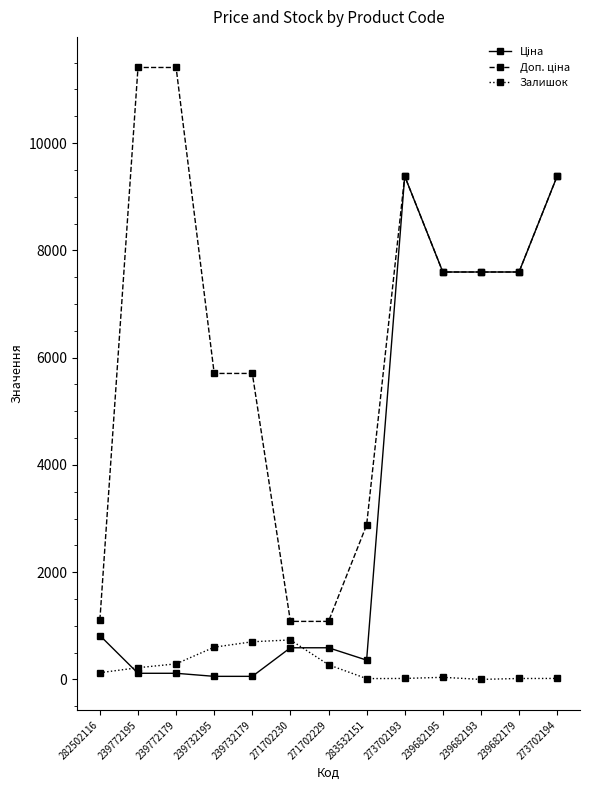

What is the total value across all series at 239732195?

6363.1